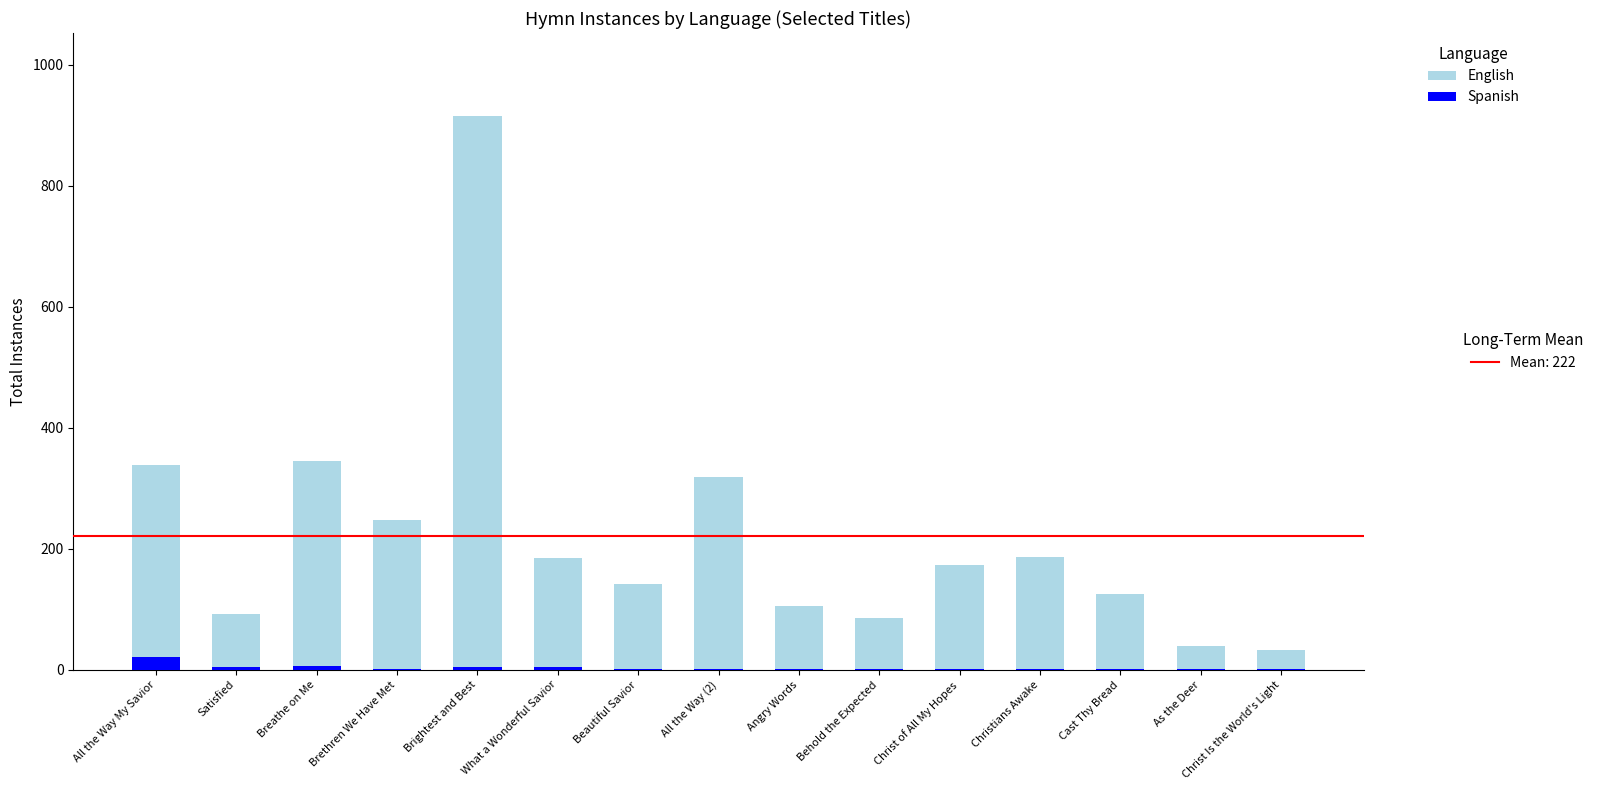

At which category is the sum across all series the highest?

Brightest and Best